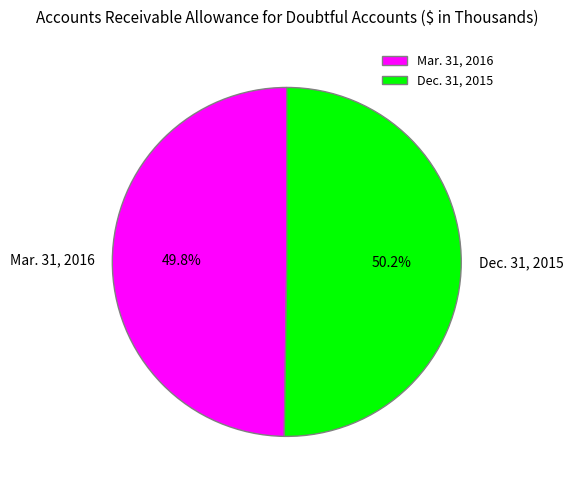

Do Mar. 31, 2016 and Dec. 31, 2015 together represent more than half of the pie?

Yes